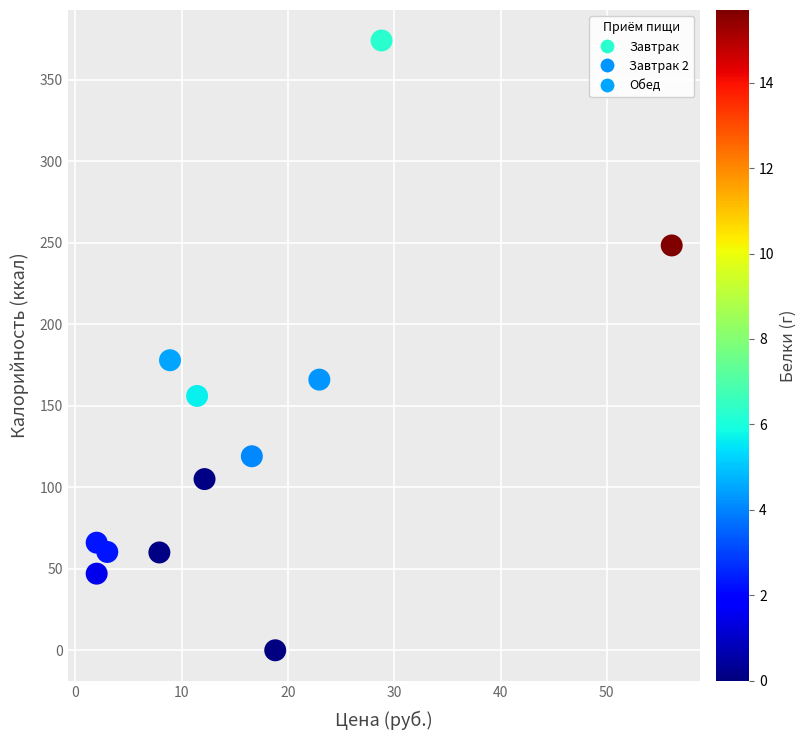

What is the range of X values (max minus min)?

54.1